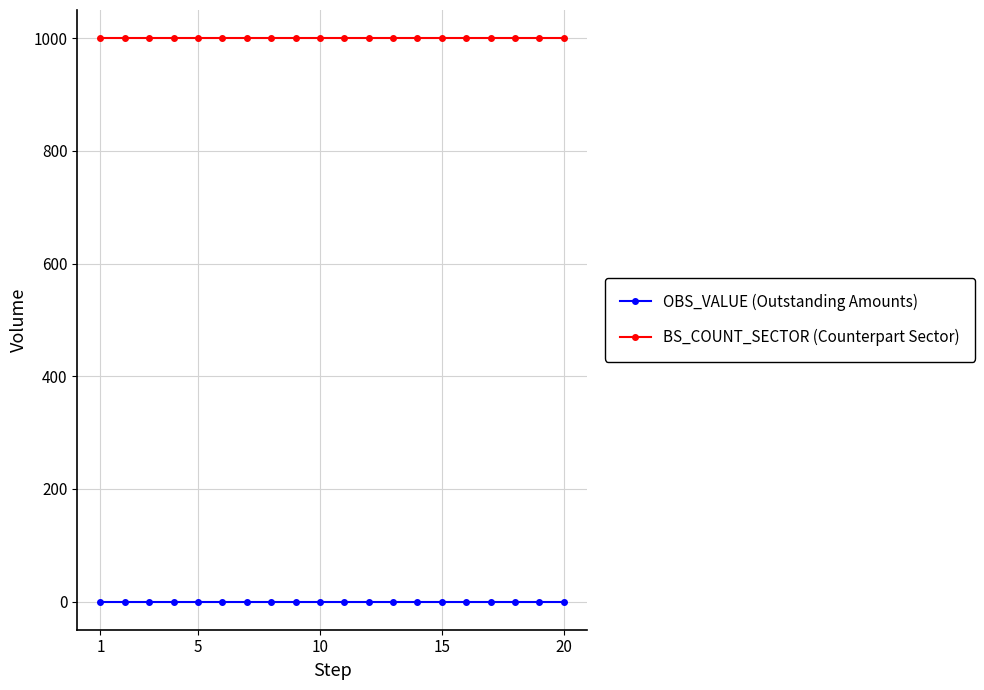

What is the lowest value of the BS_COUNT_SECTOR (Counterpart Sector) series?

1000